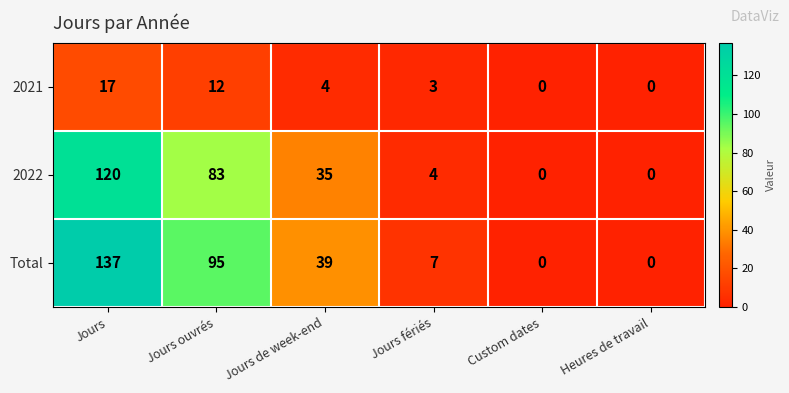

At how many categories does at least one series exceed 44?

2